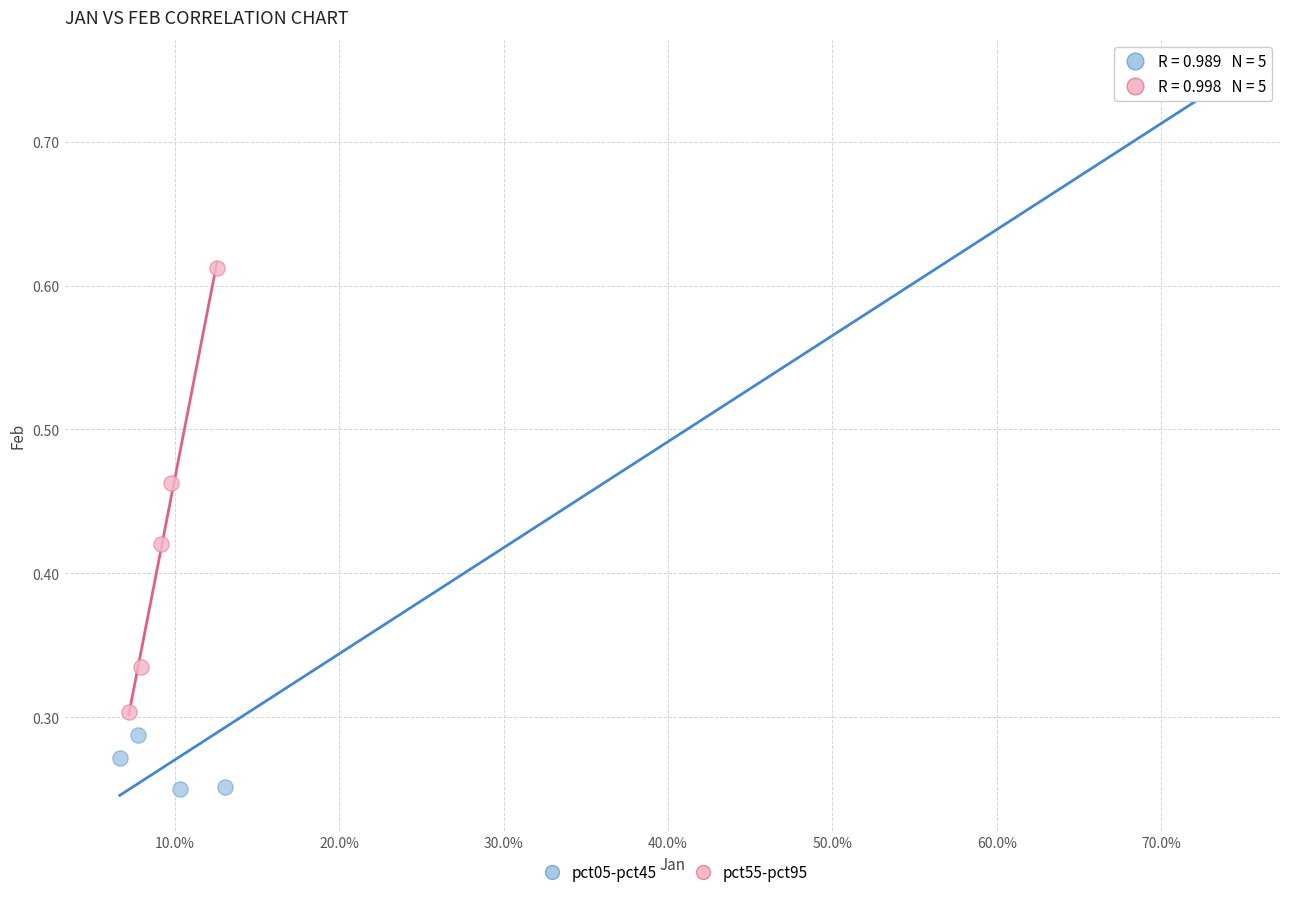

Which series contains the lowest Y value?

pct05-pct45